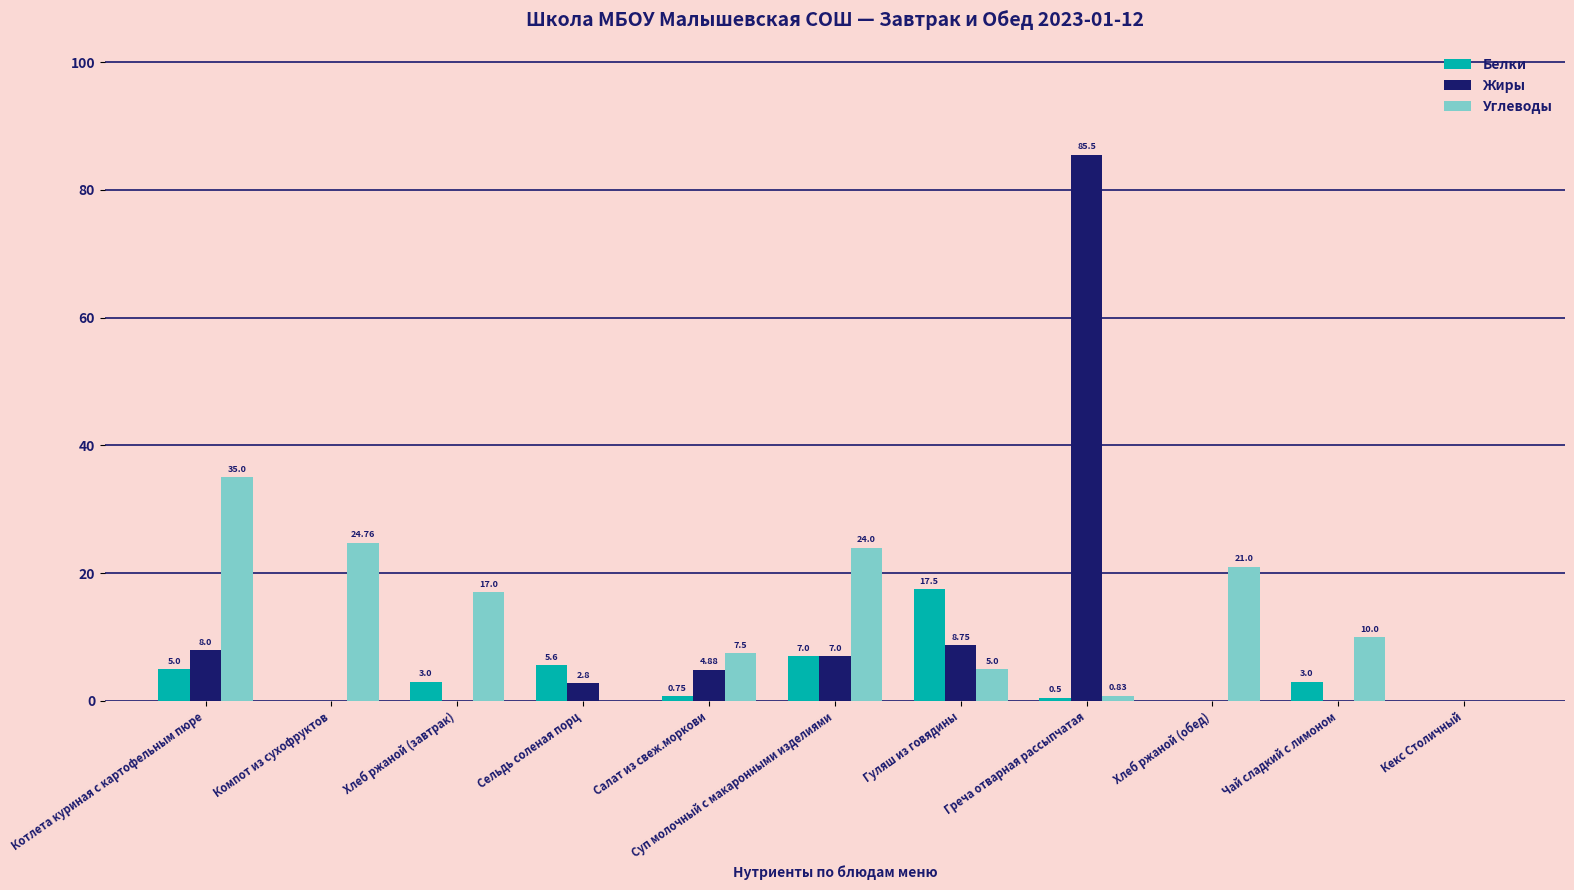

Which series changed the most between Греча отварная рассыпчатая and Кекс Столичный?

Жиры